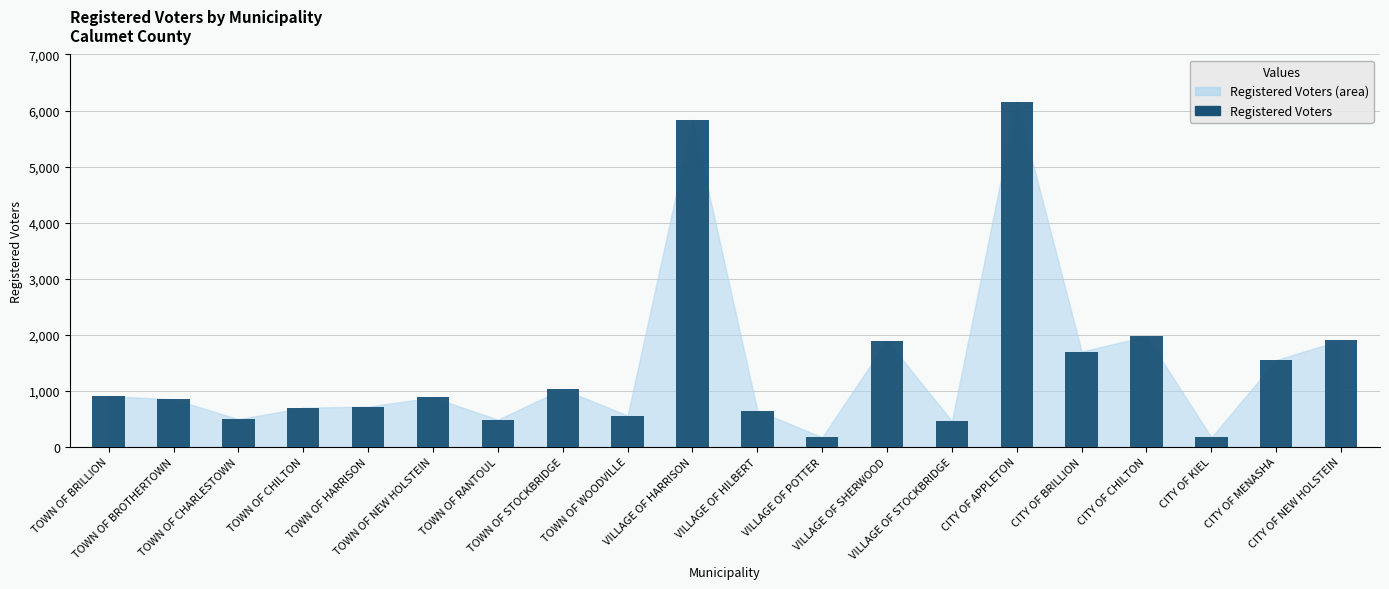

Which has a higher value, CITY OF NEW HOLSTEIN or TOWN OF BROTHERTOWN?

CITY OF NEW HOLSTEIN